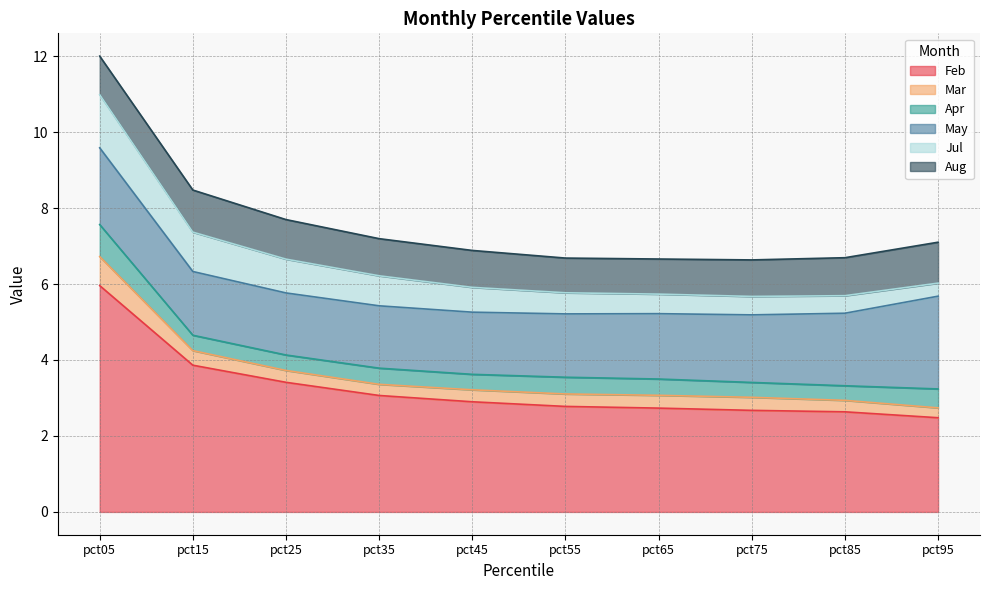

Where is Apr nearest to the value 0?

pct85